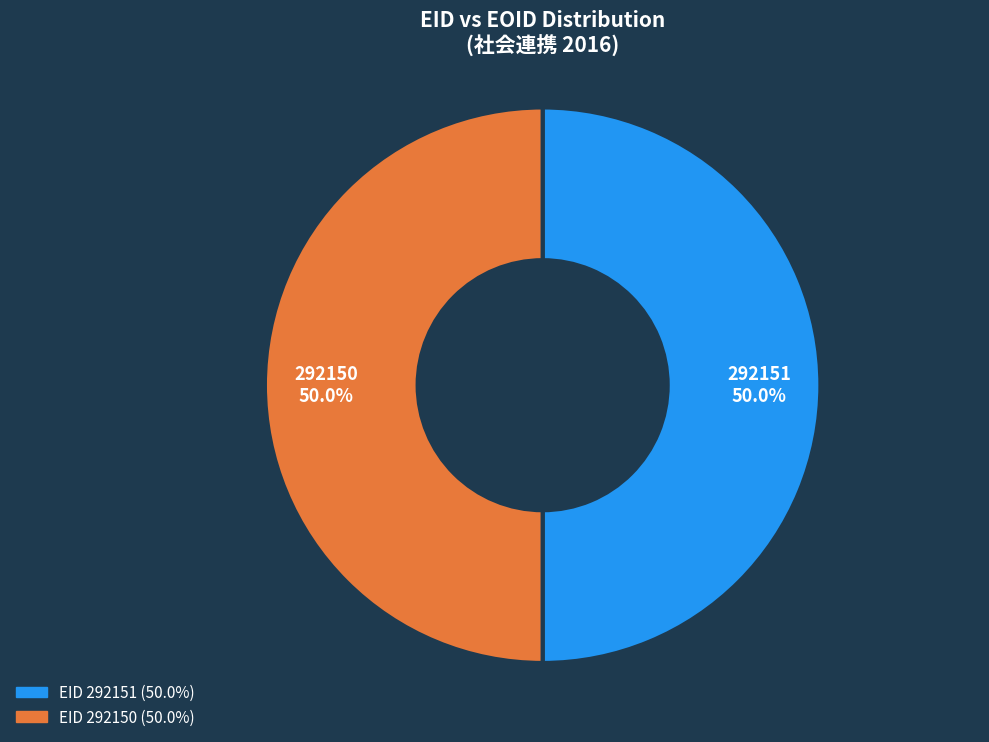

Do 292150 and 292151 together represent more than half of the pie?

Yes